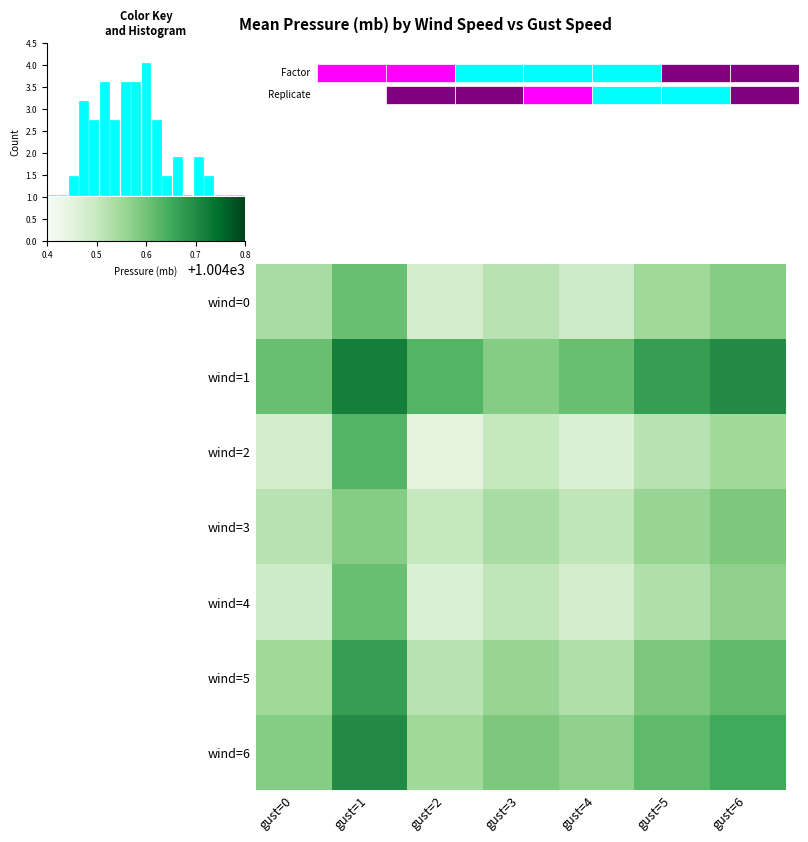

What is the spread (max minus min) of values at gust=2?

0.2